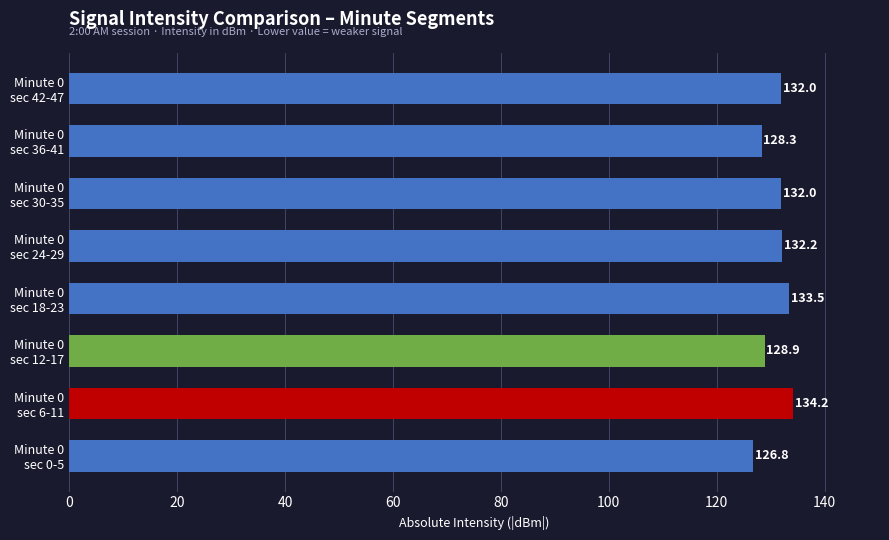

How many data points does each series have?

8